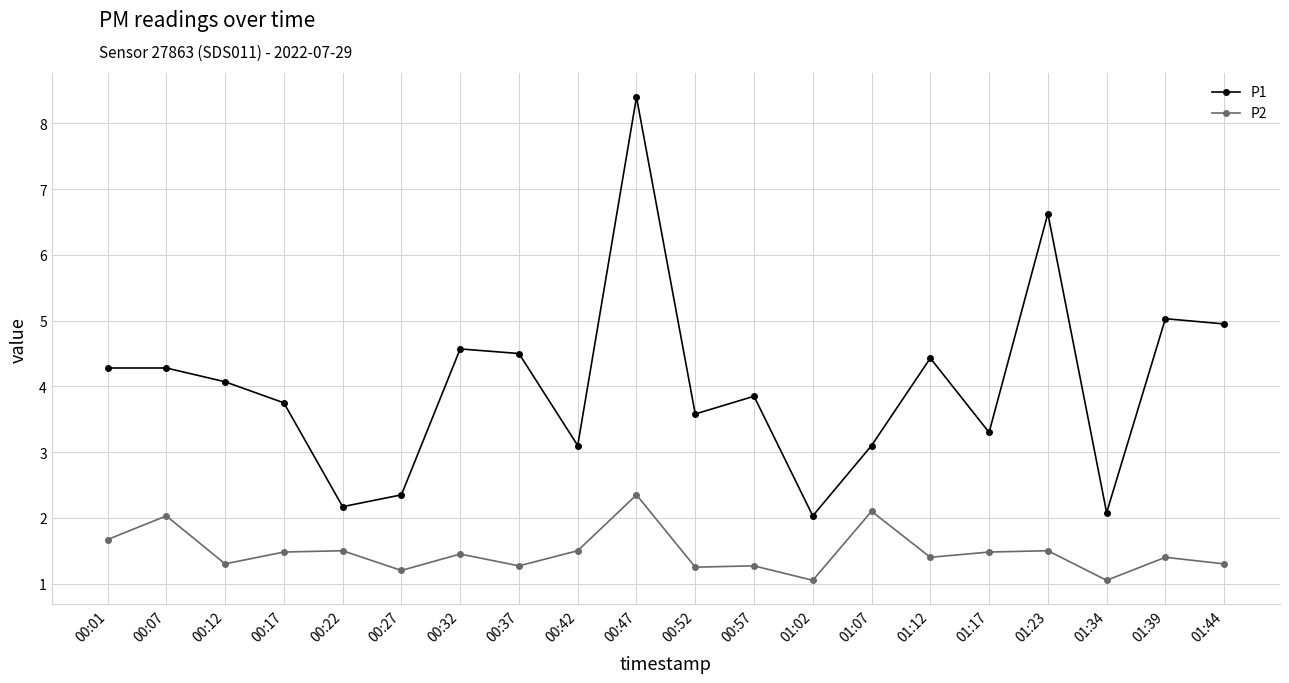

True or false: P2 and P1 cross at least once.

False